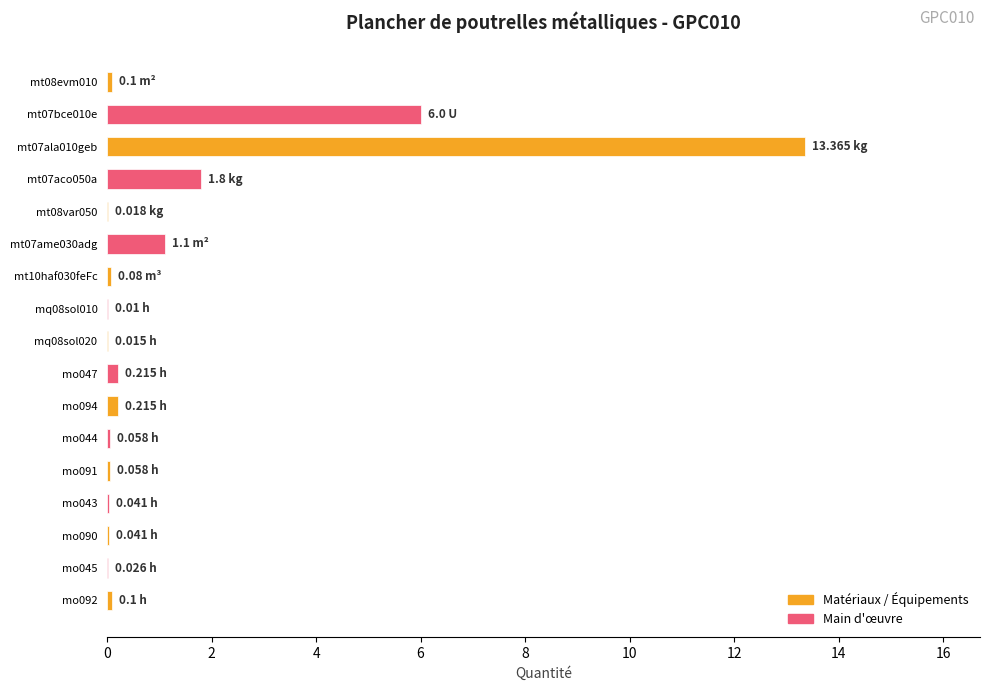

Where is the data nearest to the value 6?

mt07bce010e